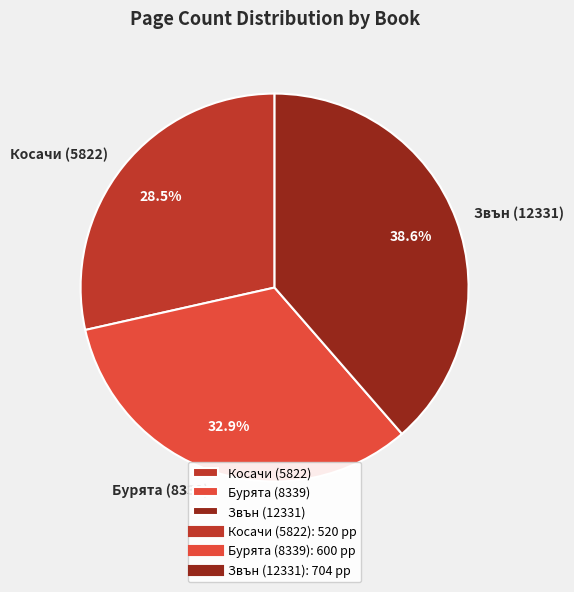

What is the smallest slice in the pie chart?

Косачи (5822)